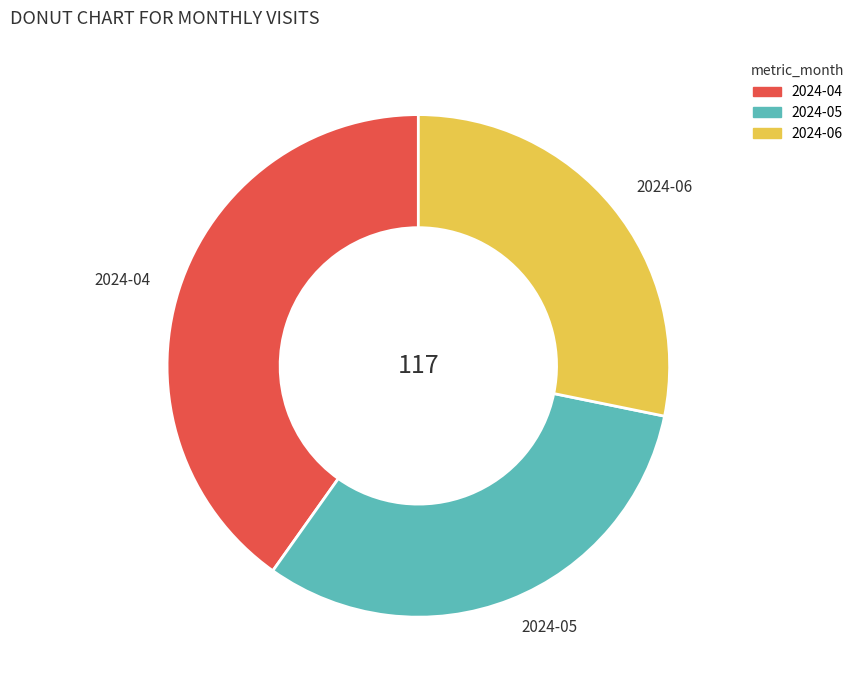

Does 2024-04 account for over 50% of the chart?

No